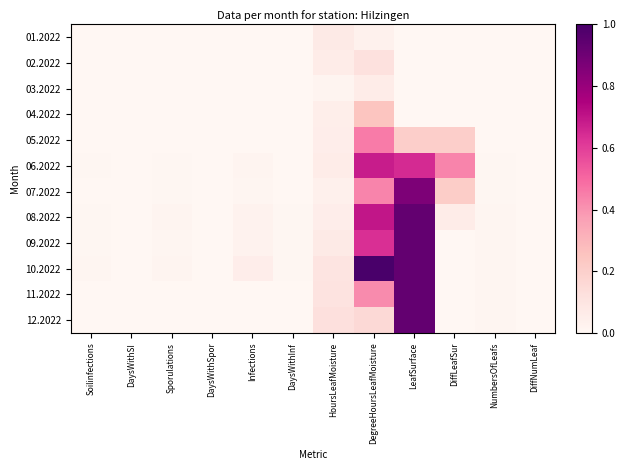

Which series has the largest total across all categories?

10.2022